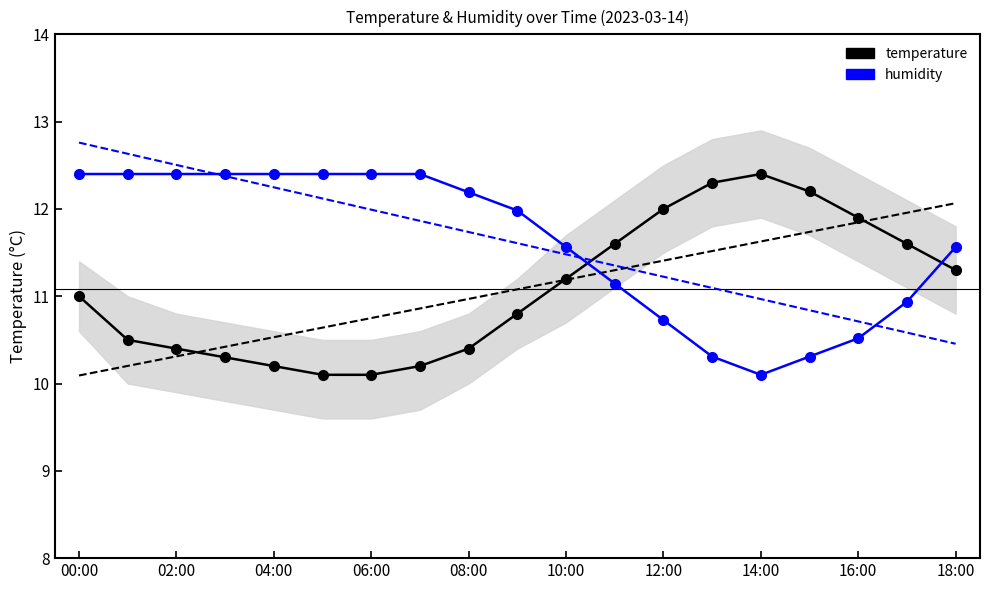

Is it true that temperature equals 11.2 at 10:00?

True